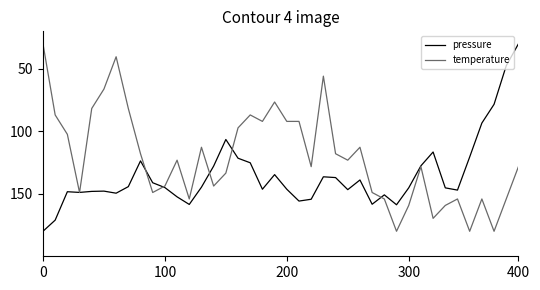

What is the maximum value shown in the chart?

180.0